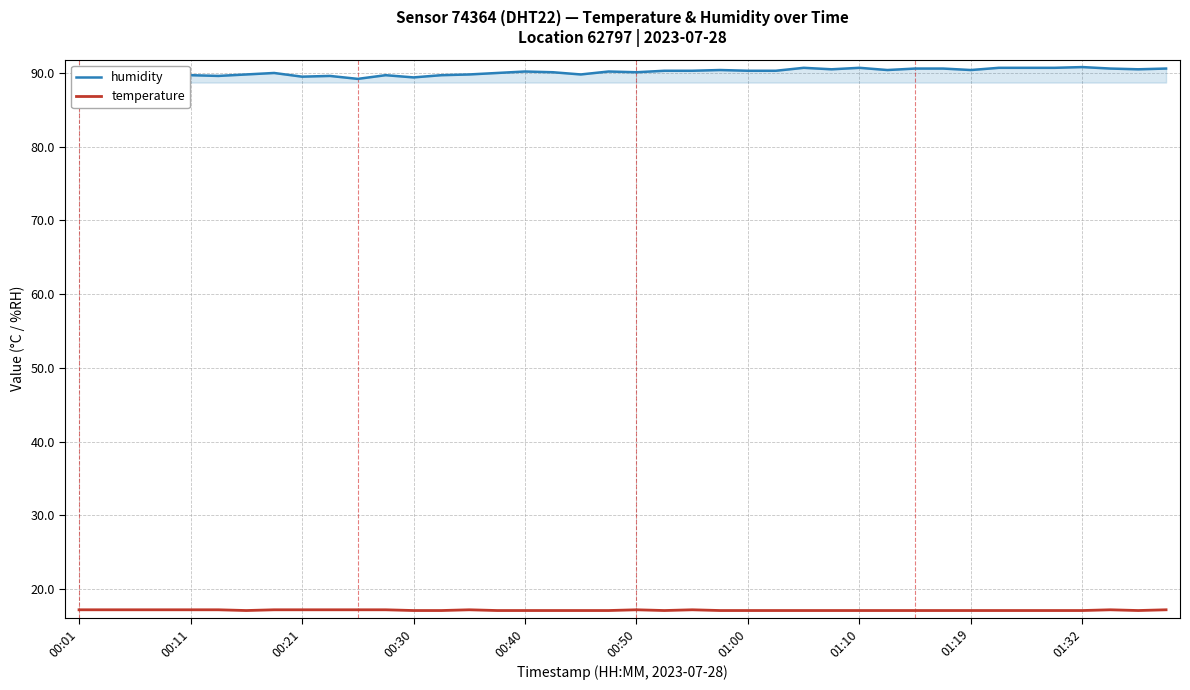

What is the minimum value for temperature?

17.1